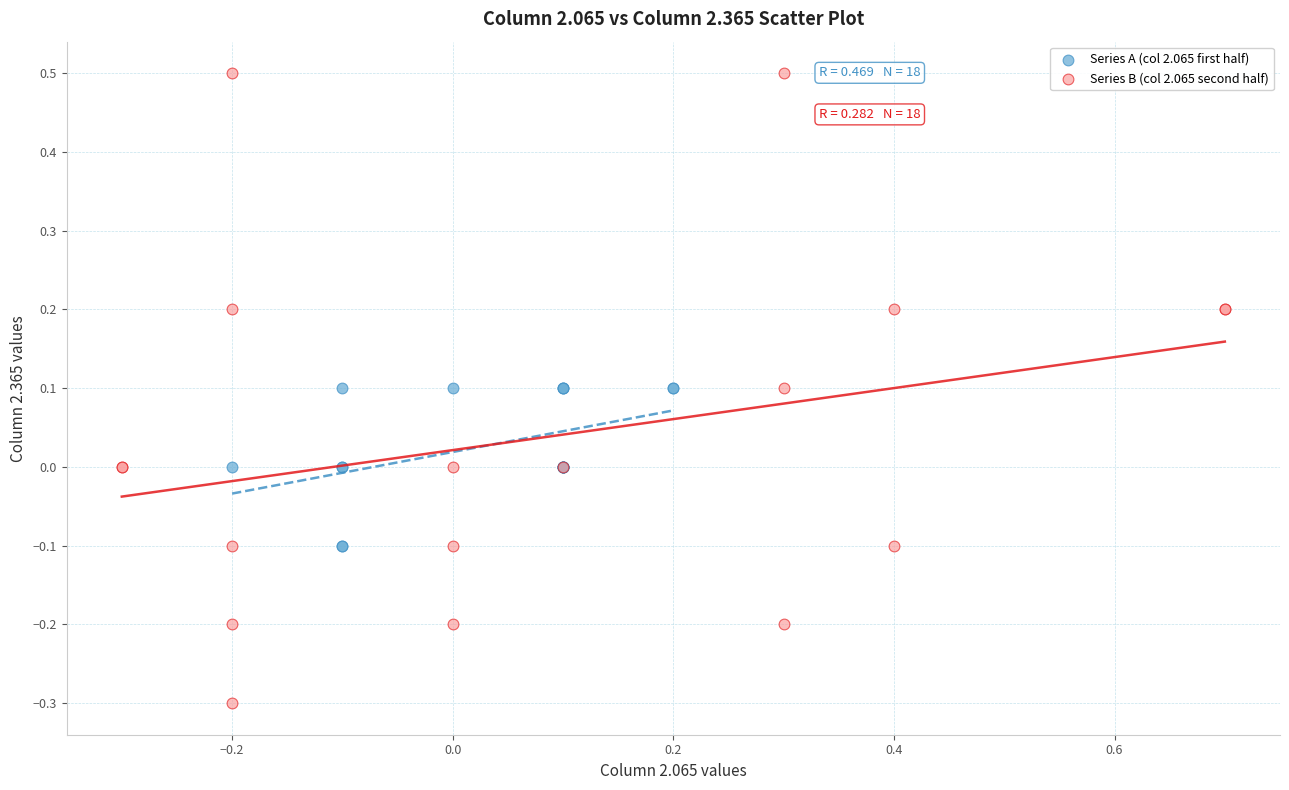

Which series contains the lowest Y value?

Series B (col 2.065 second half)